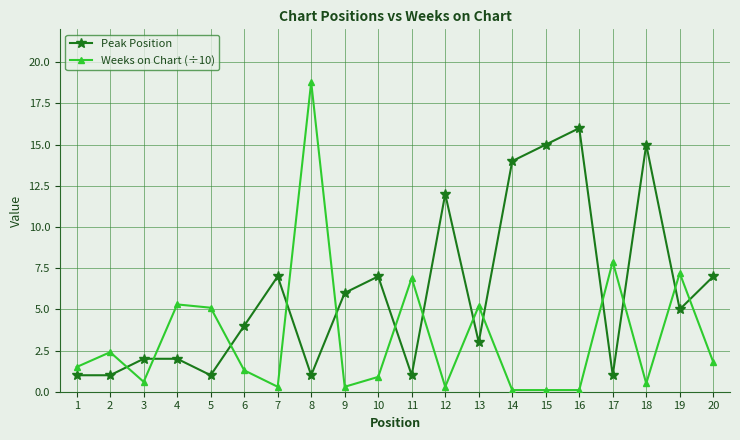

At how many categories does at least one series exceed 17?

1